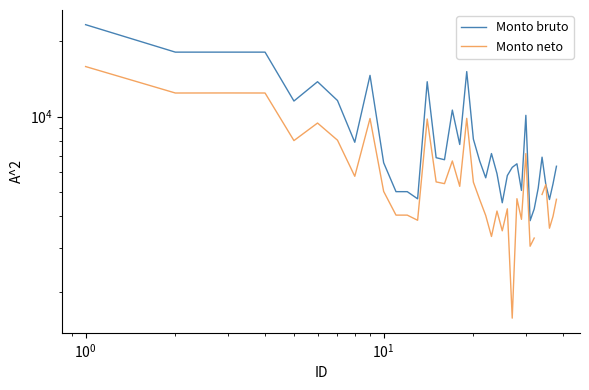

What is the average value of the Monto bruto series?

8770.1